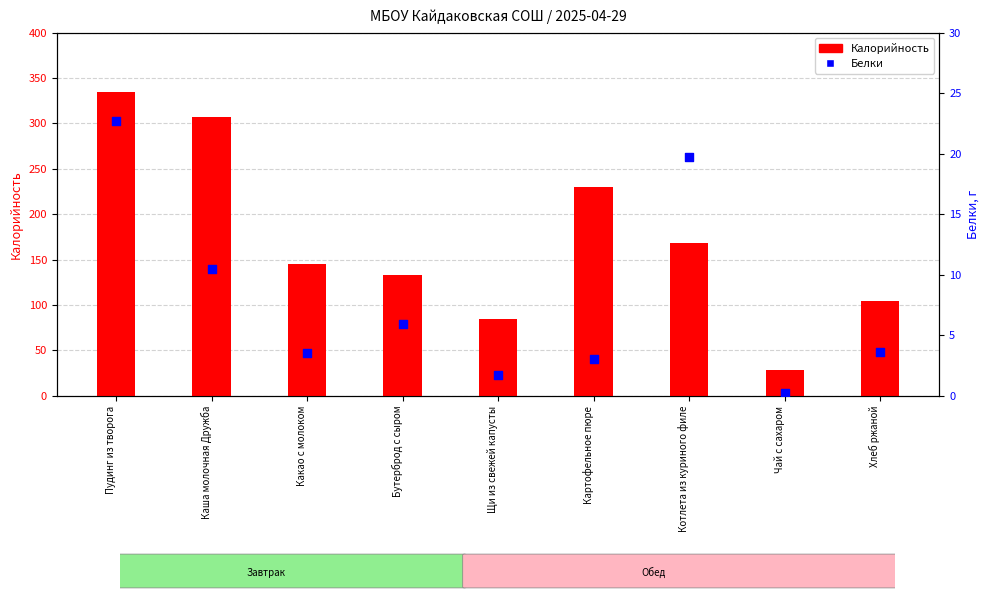

What are all the series names shown in the legend?

Калорийность, Белки